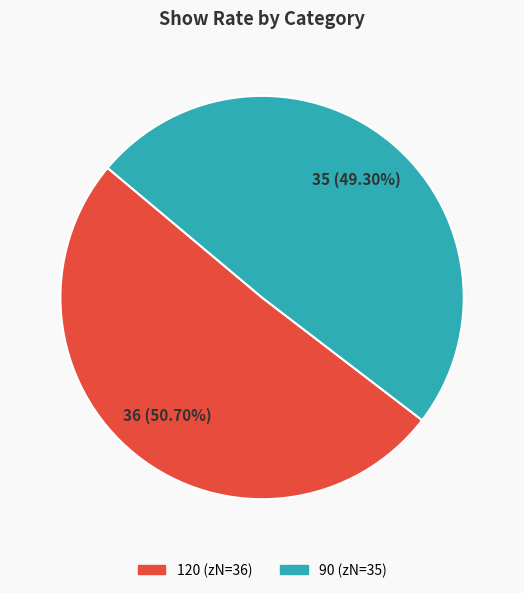

Is it true that 90 is 49% of the pie?

True